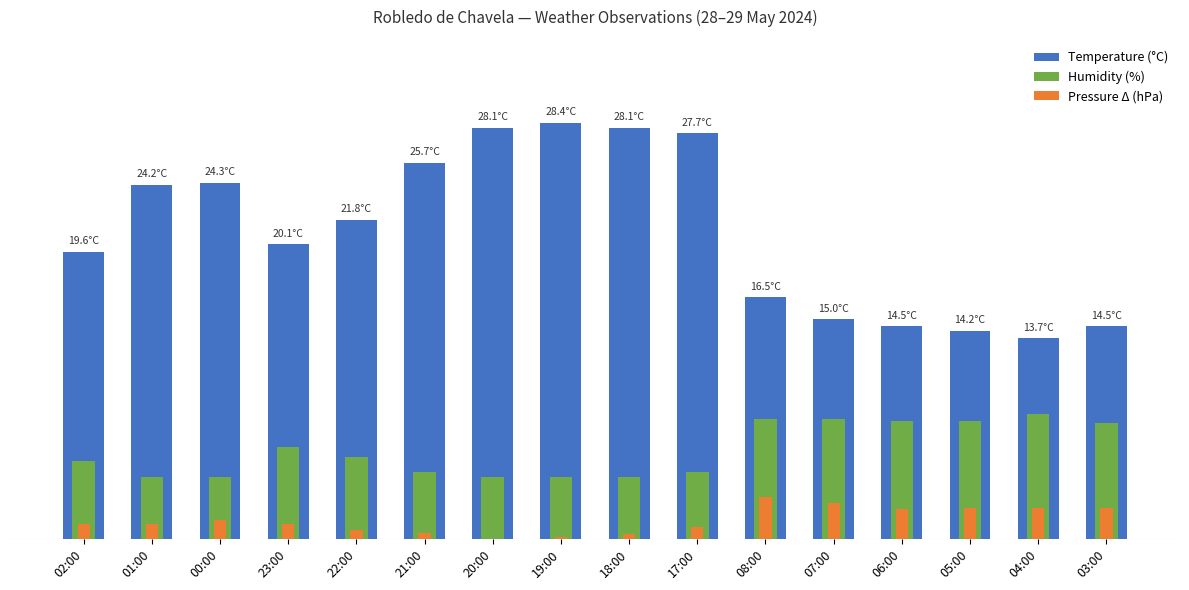

Between 08:00 and 05:00, which series saw the biggest shift?

Temperature (°C)